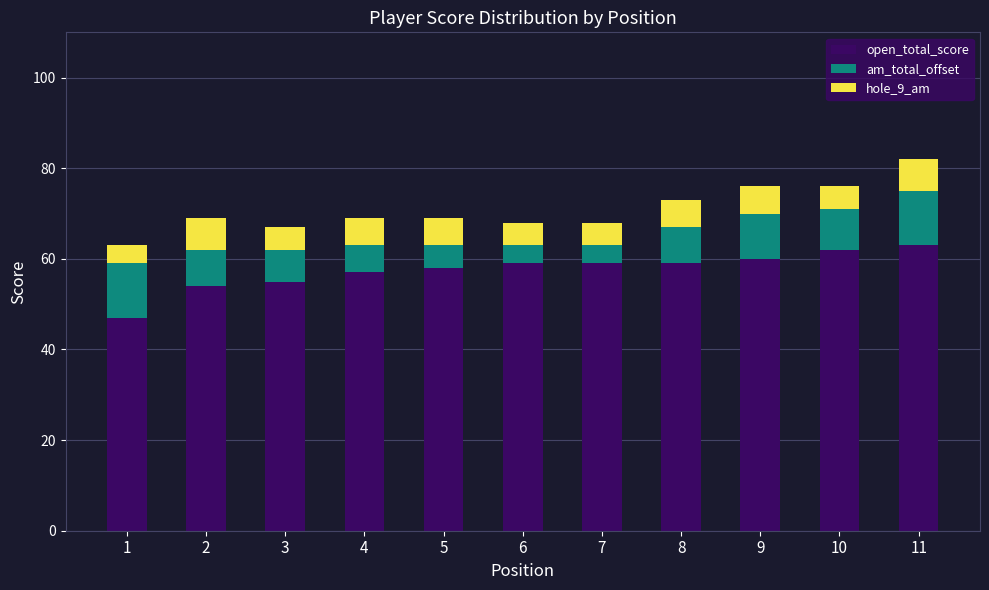

How many data points in open_total_score are less than 59?

5